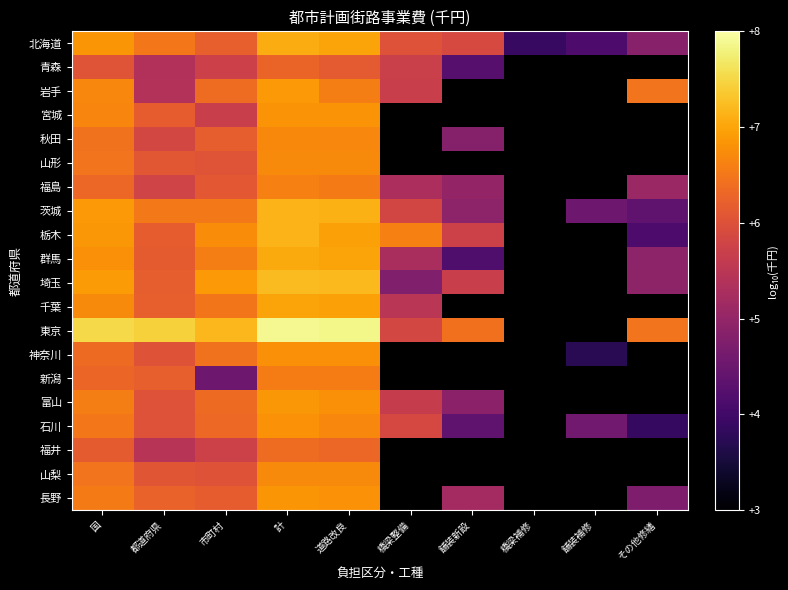

True or false: 石川 has a value of 9.0 at 計.

False